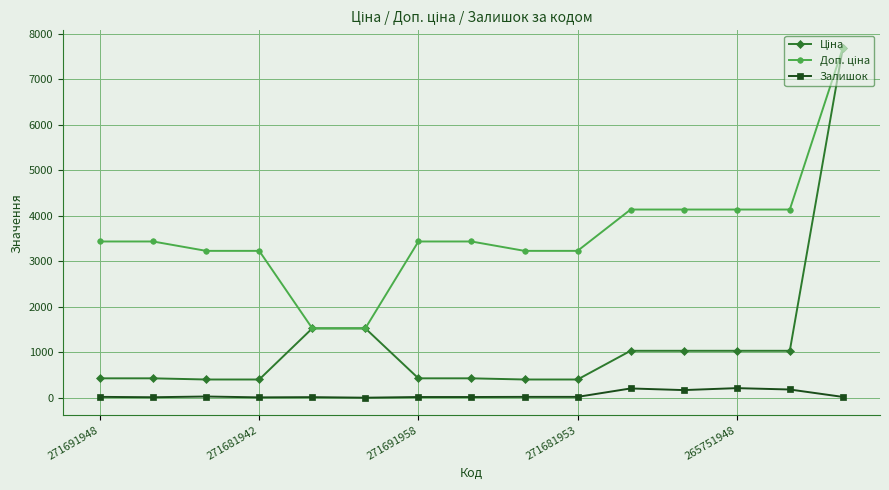

At how many categories does at least one series exceed 2522?

13